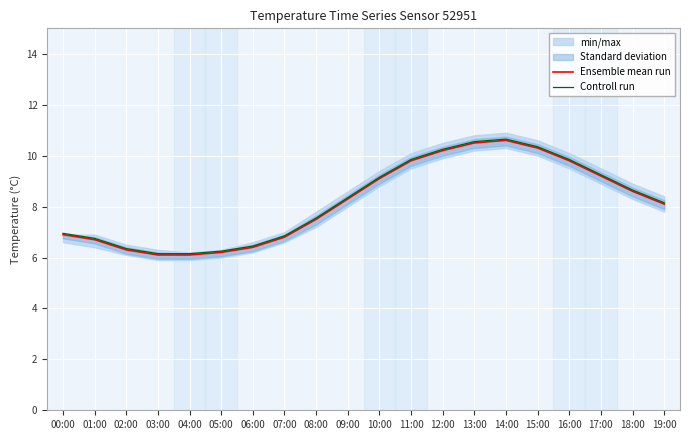

True or false: Ensemble mean run and Controll run cross at least once.

False